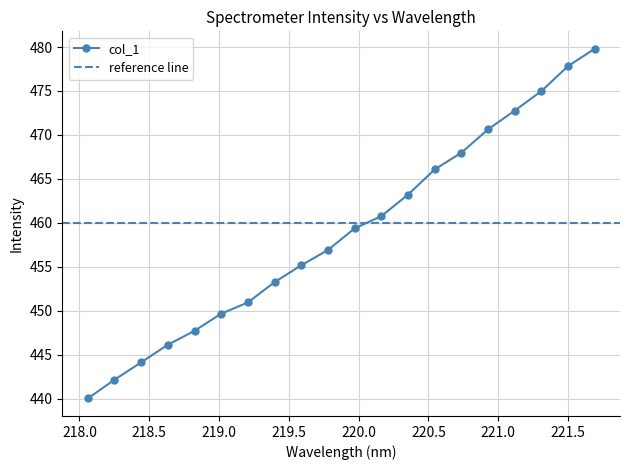

Is this an area chart (filled region under the line)?

No